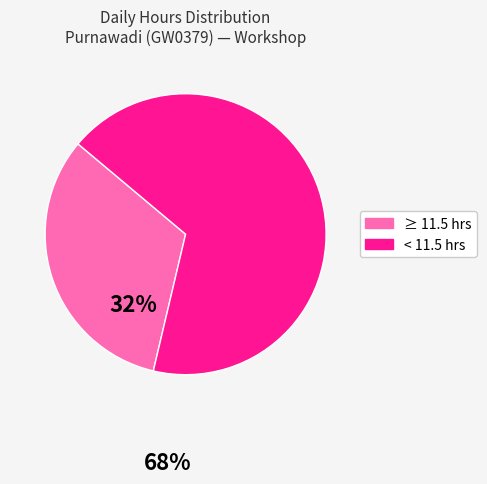

Which category has the smallest portion of the pie?

≥ 11.5 hrs